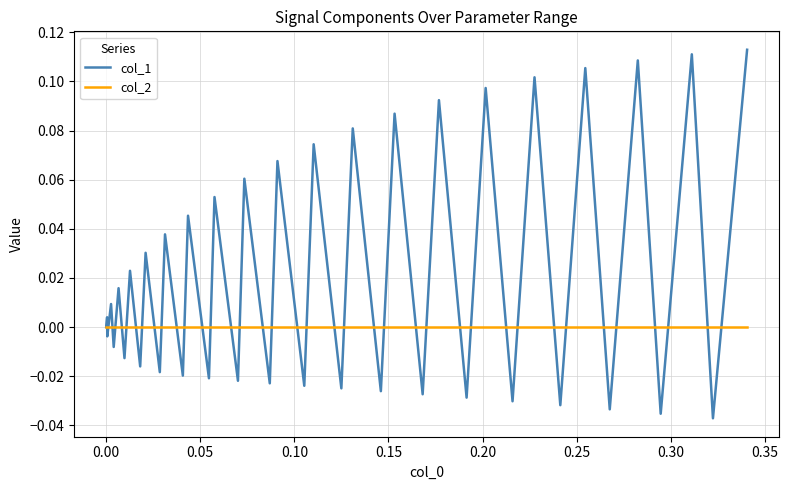

True or false: col_1 has more than 1 points higher than both neighbors.

True